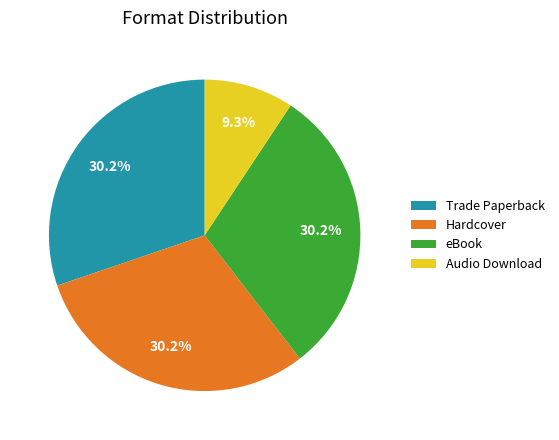

What percentage is the Trade Paperback slice, to the nearest percent?

30%